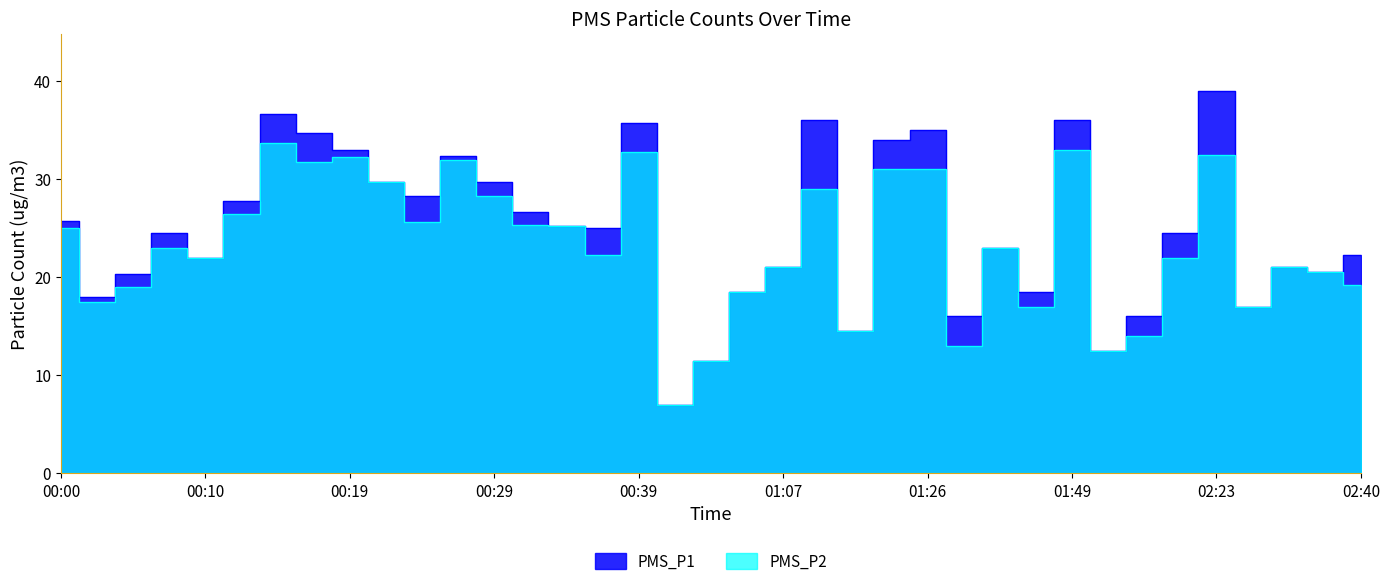

At which label is PMS_P1 closest to 23?

01:38